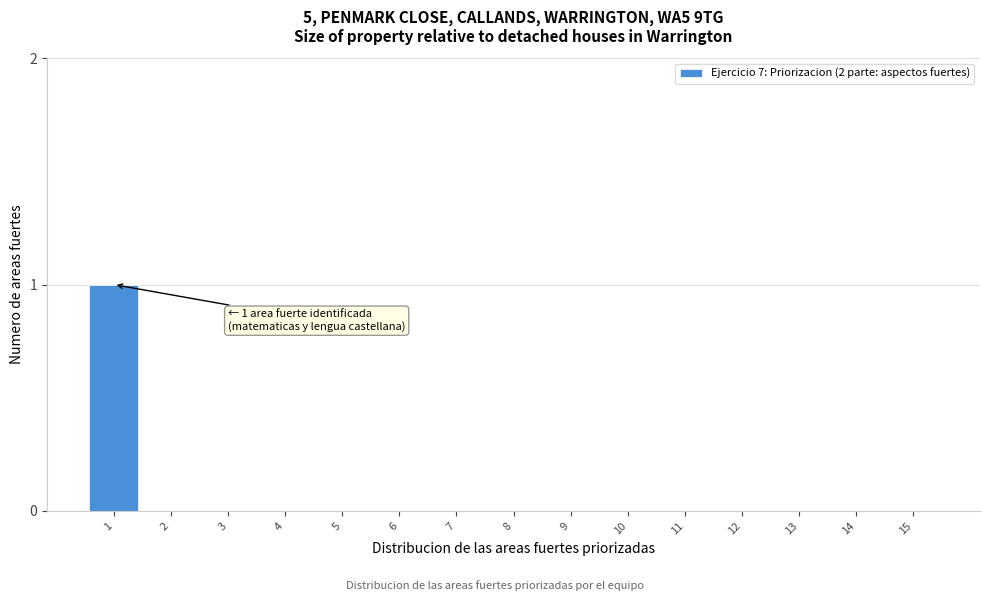

Reading left to right, list all the values displayed in this chart.

1=1	2=0	3=0	4=0	5=0	6=0	7=0	8=0	9=0	10=0	11=0	12=0	13=0	14=0	15=0